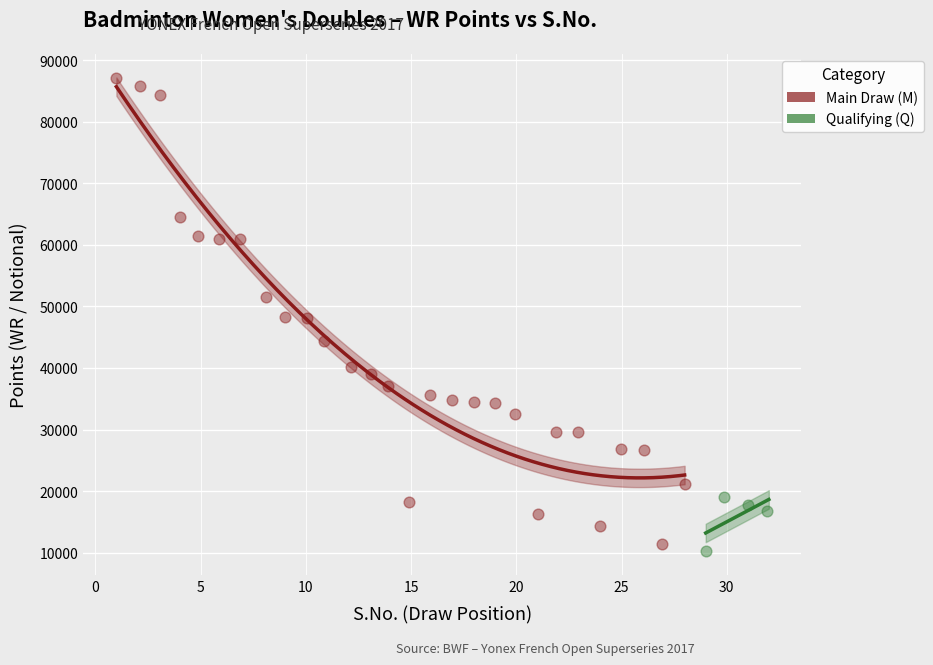

Which series reaches the minimum Y coordinate?

Qualifying (Q)